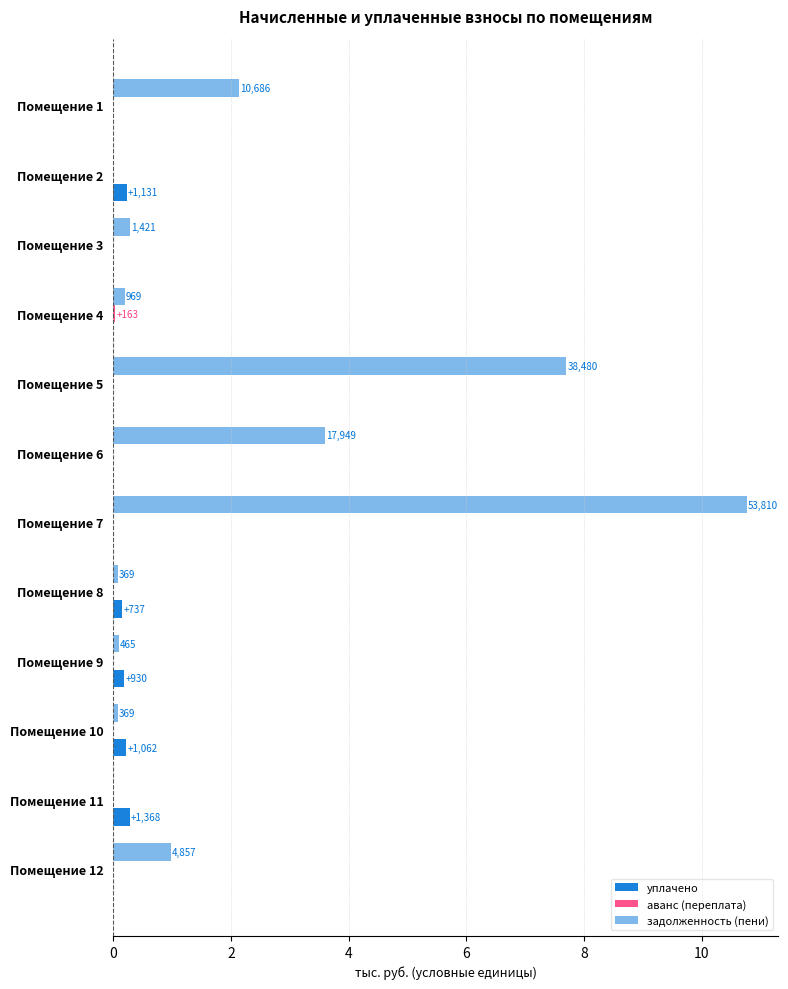

How many categories are shown in the chart?

12